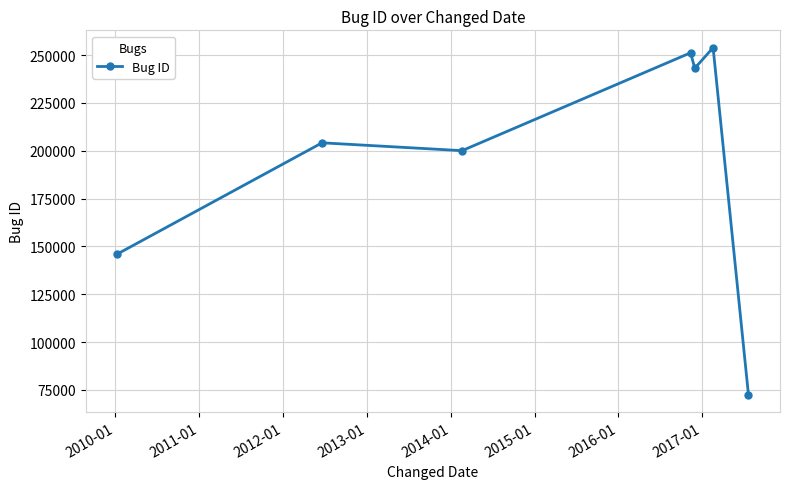

What is the difference between the second highest and second lowest values?

105196